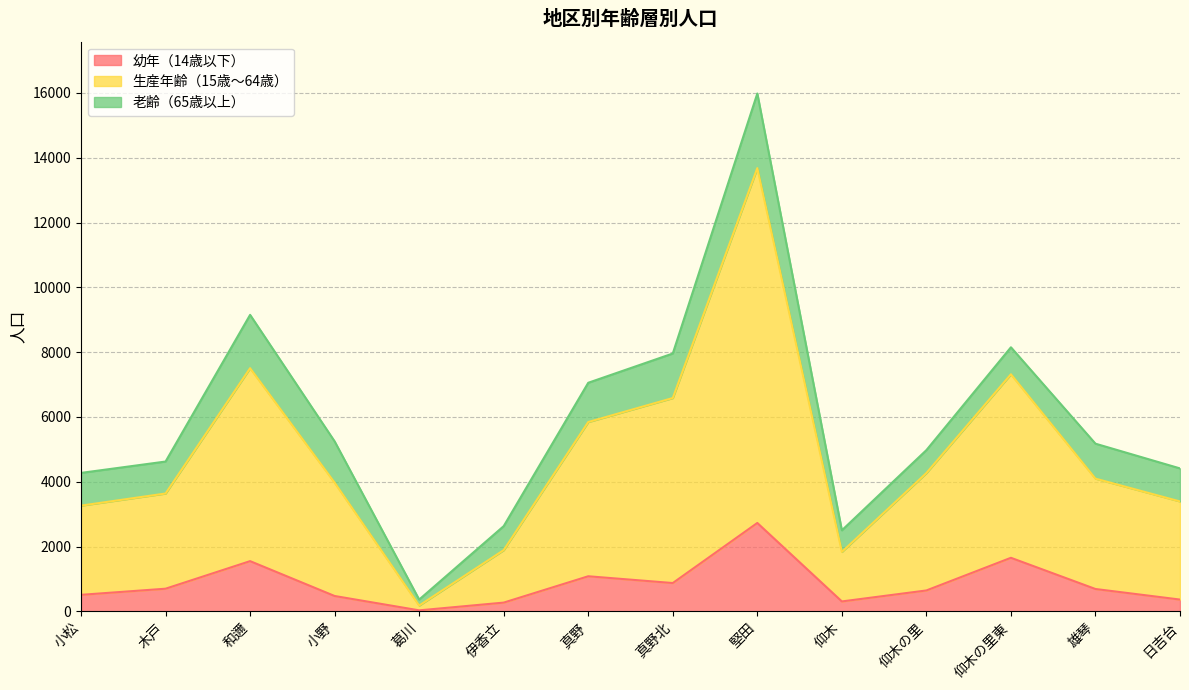

What are all the series names shown in the legend?

幼年（14歳以下）, 生産年齢（15歳～64歳）, 老齢（65歳以上）